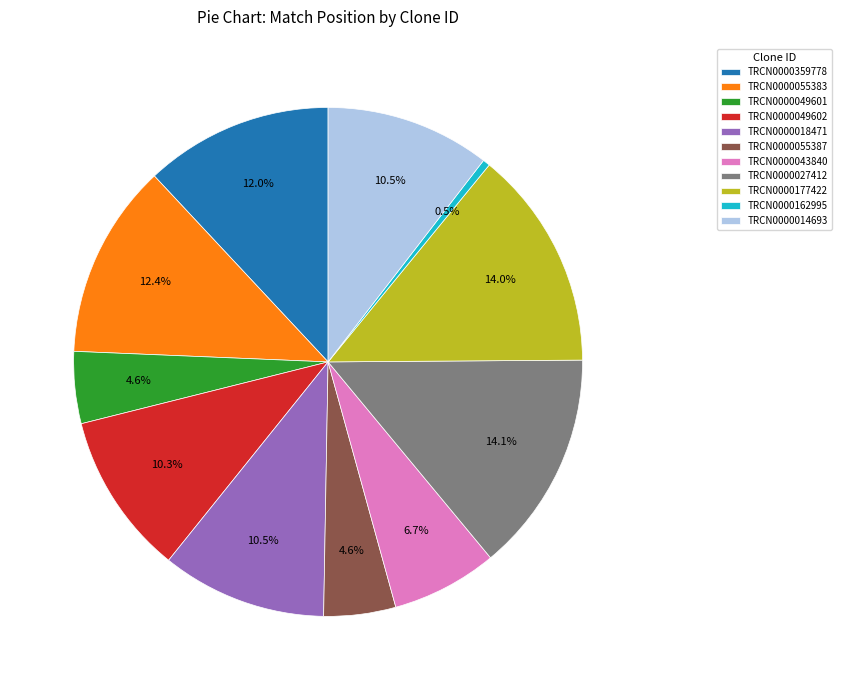

Between TRCN0000049601 and TRCN0000043840, which is larger?

TRCN0000043840